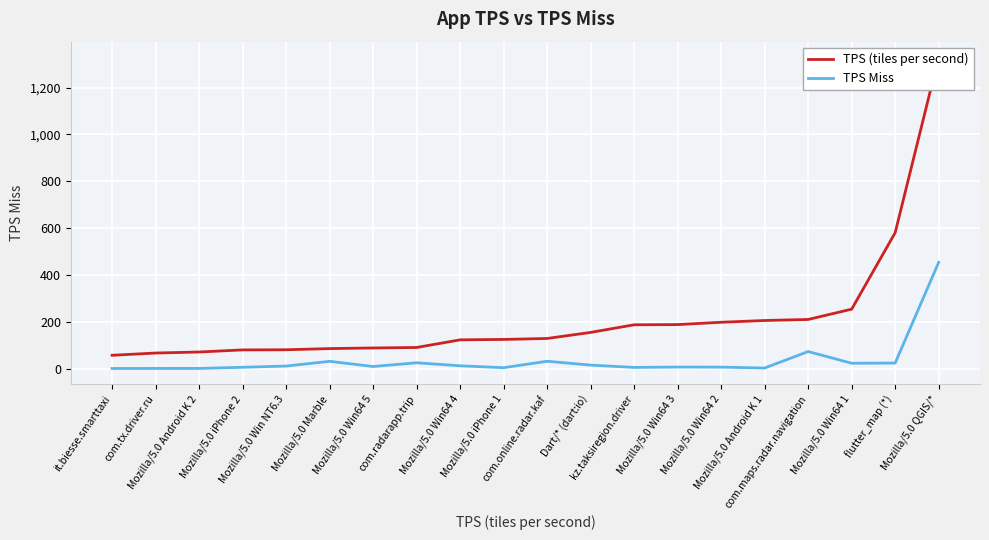

What is the value of the TPS Miss point at the 6th from the left?

30.9